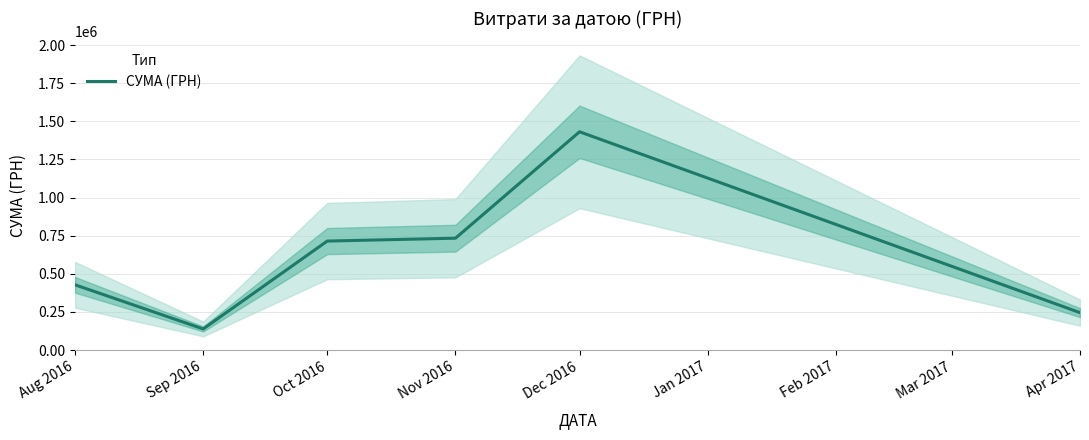

Reading left to right, list all the values displayed in this chart.

428000.6	138404.7	714873.4	733654.1	1431693.6	245287.8